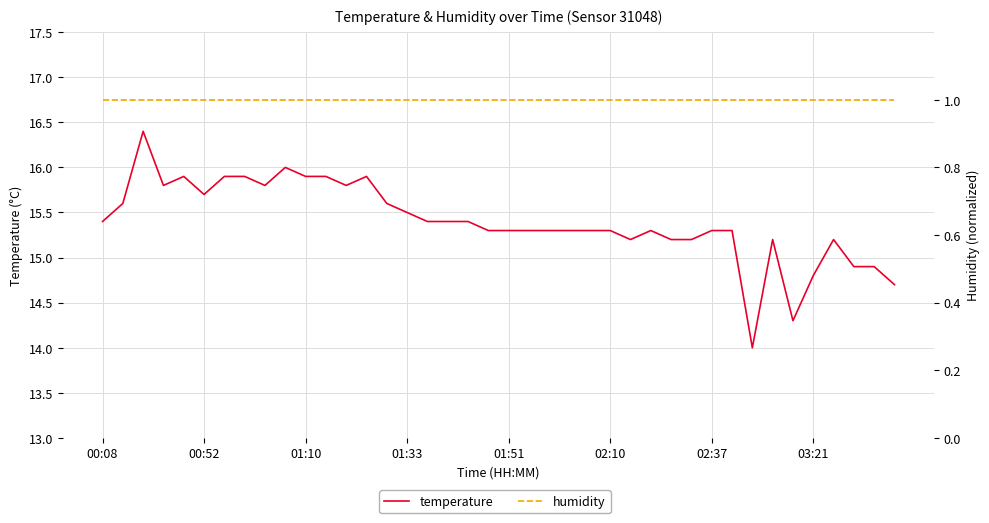

Is the value of humidity at 31 greater than the value of temperature at 28?

No